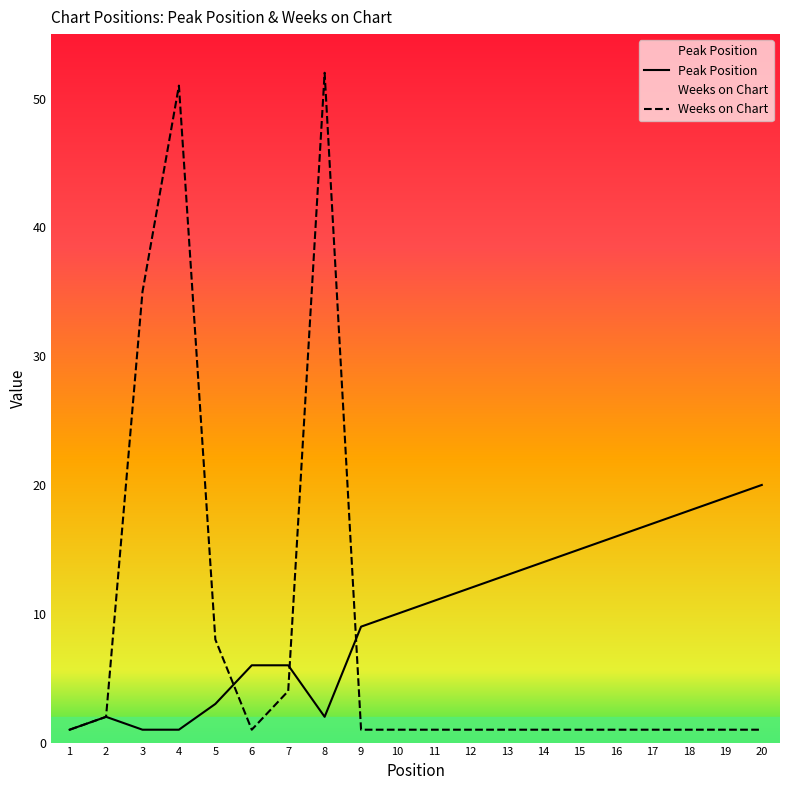

What are all the series names shown in the legend?

Peak Position, Weeks on Chart